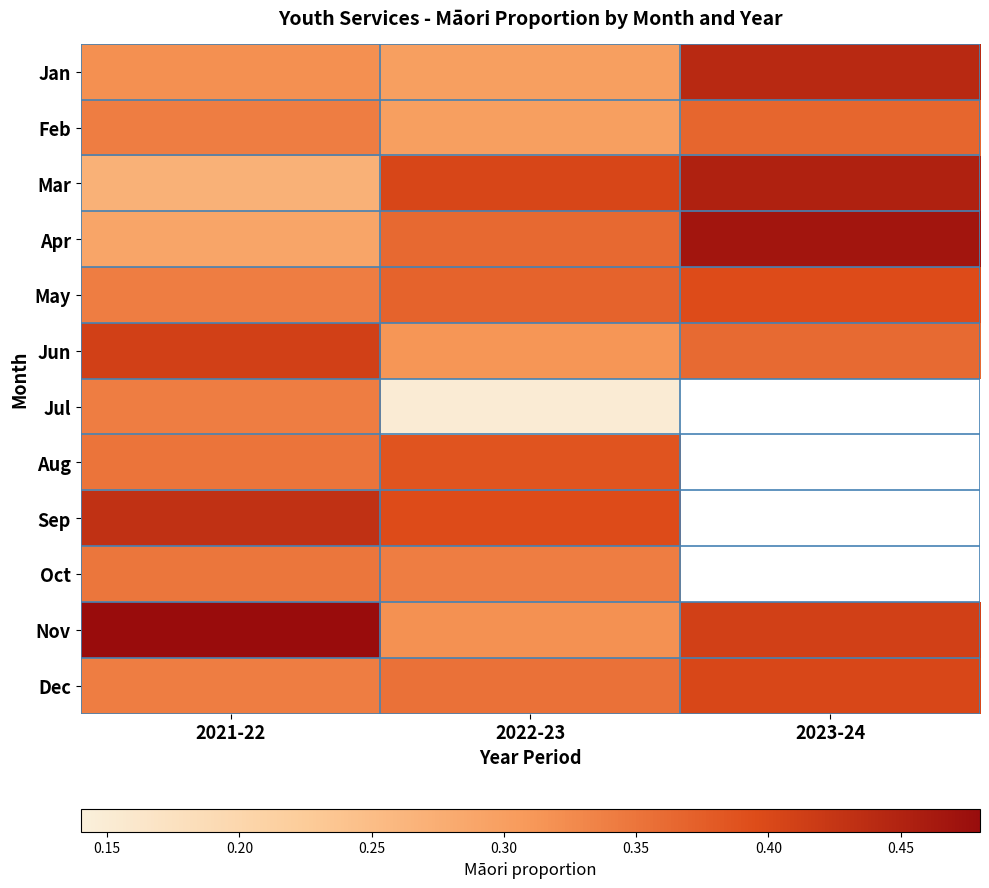

List the labels in order of Mar value, largest first.

2023-24, 2022-23, 2021-22